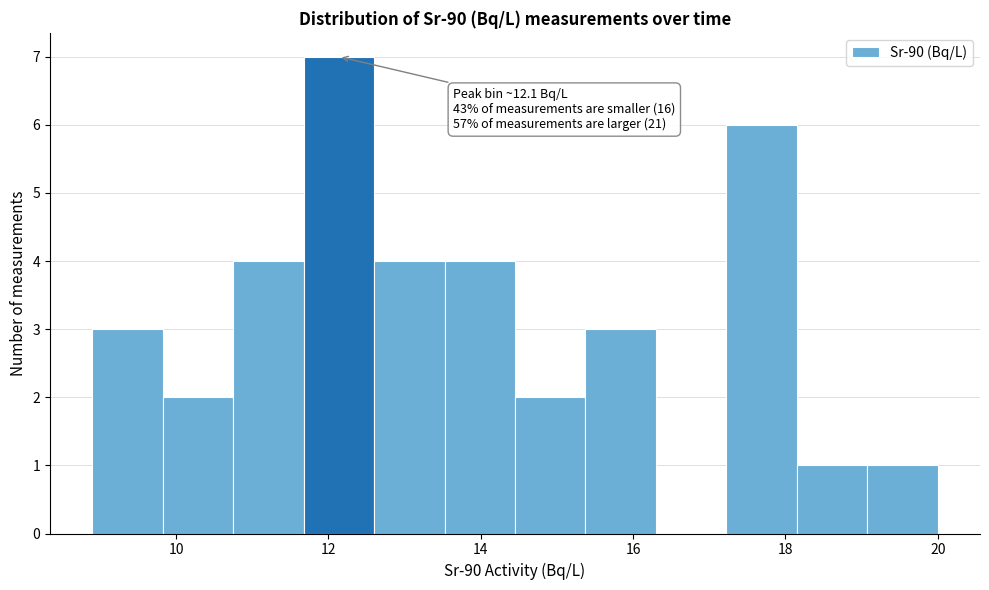

Which range on the x-axis has the tallest bar?

11.6 to 12.6